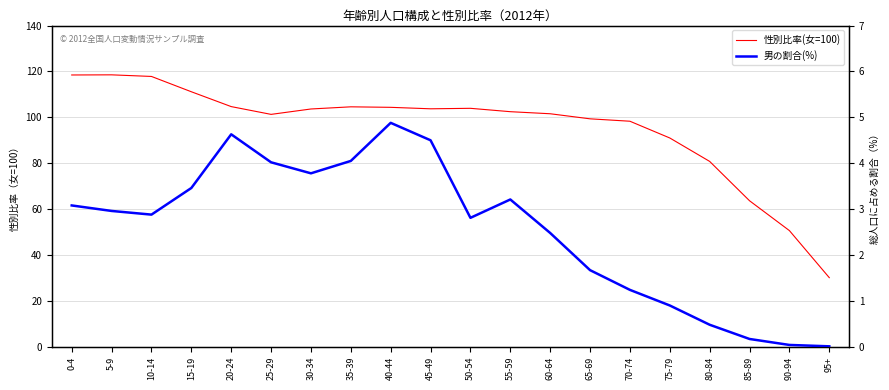

Rank the series by their average value, from lowest to highest.

男の割合(%), 性別比率(女=100)